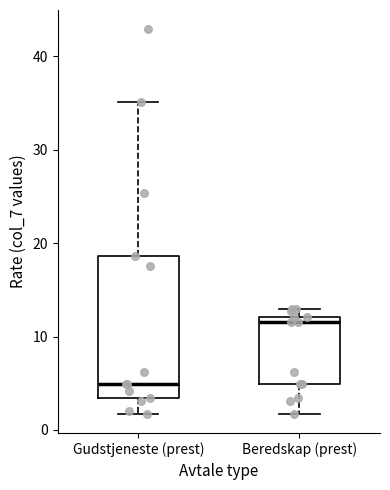

Reading left to right, read every box against the y-axis: the position of its median line, the range the box covers, and the ends of its whiskers. The values are not printed on the chart, so give them approximately, as read against the axis.

Gudstjeneste (prest): median 5, box 3 to 19, whiskers 2 to 35
Beredskap (prest): median 12 (just below the box's upper edge), box 5 to 12, whiskers 2 to 13